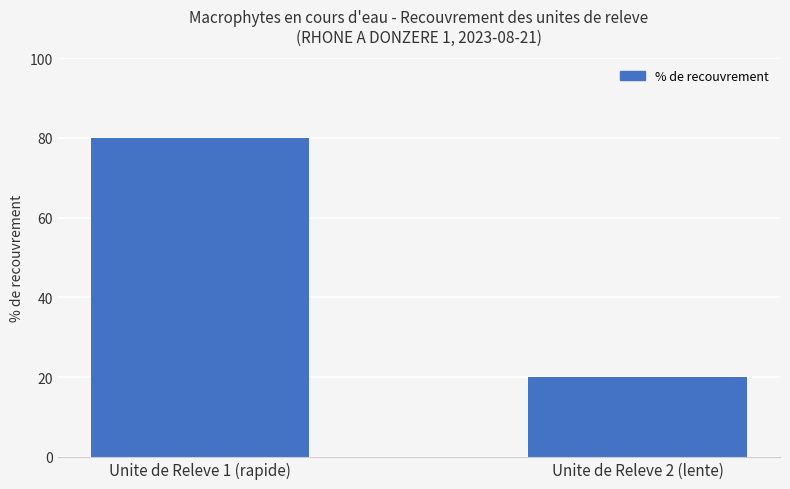

What is the difference between the values at Unite de Releve 2 (lente) and Unite de Releve 1 (rapide)?

60